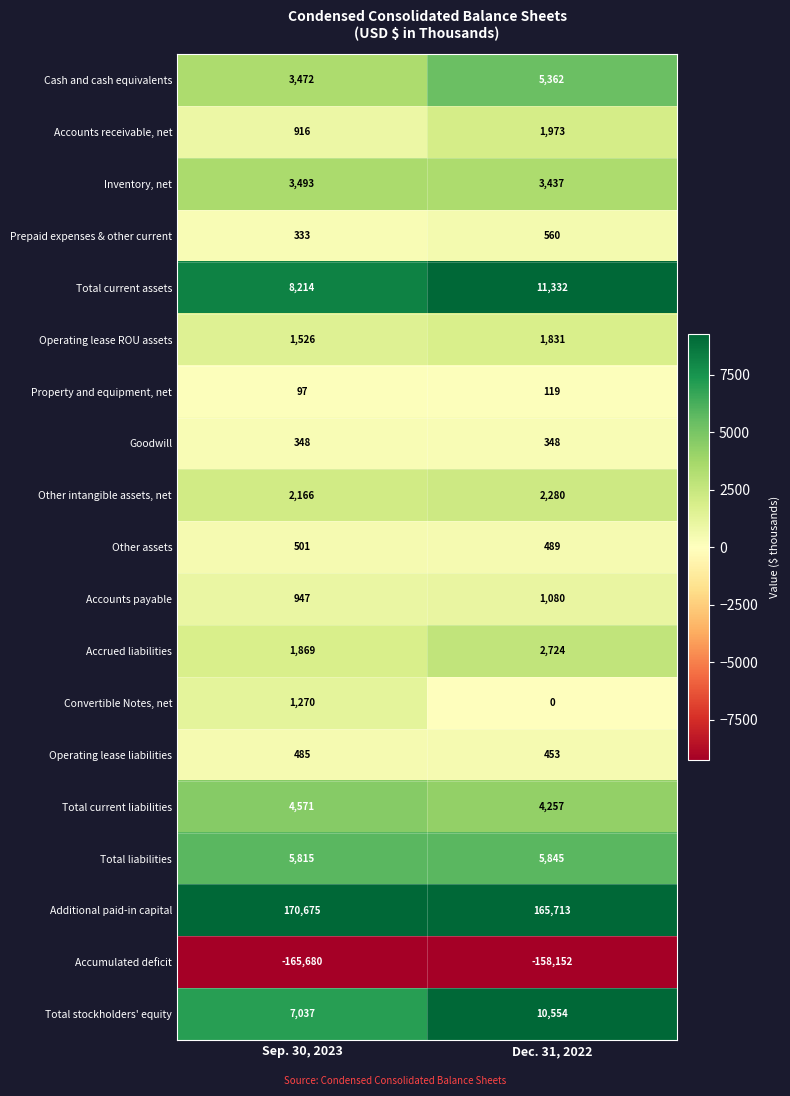

Which series has the largest range (max minus min)?

Accumulated deficit